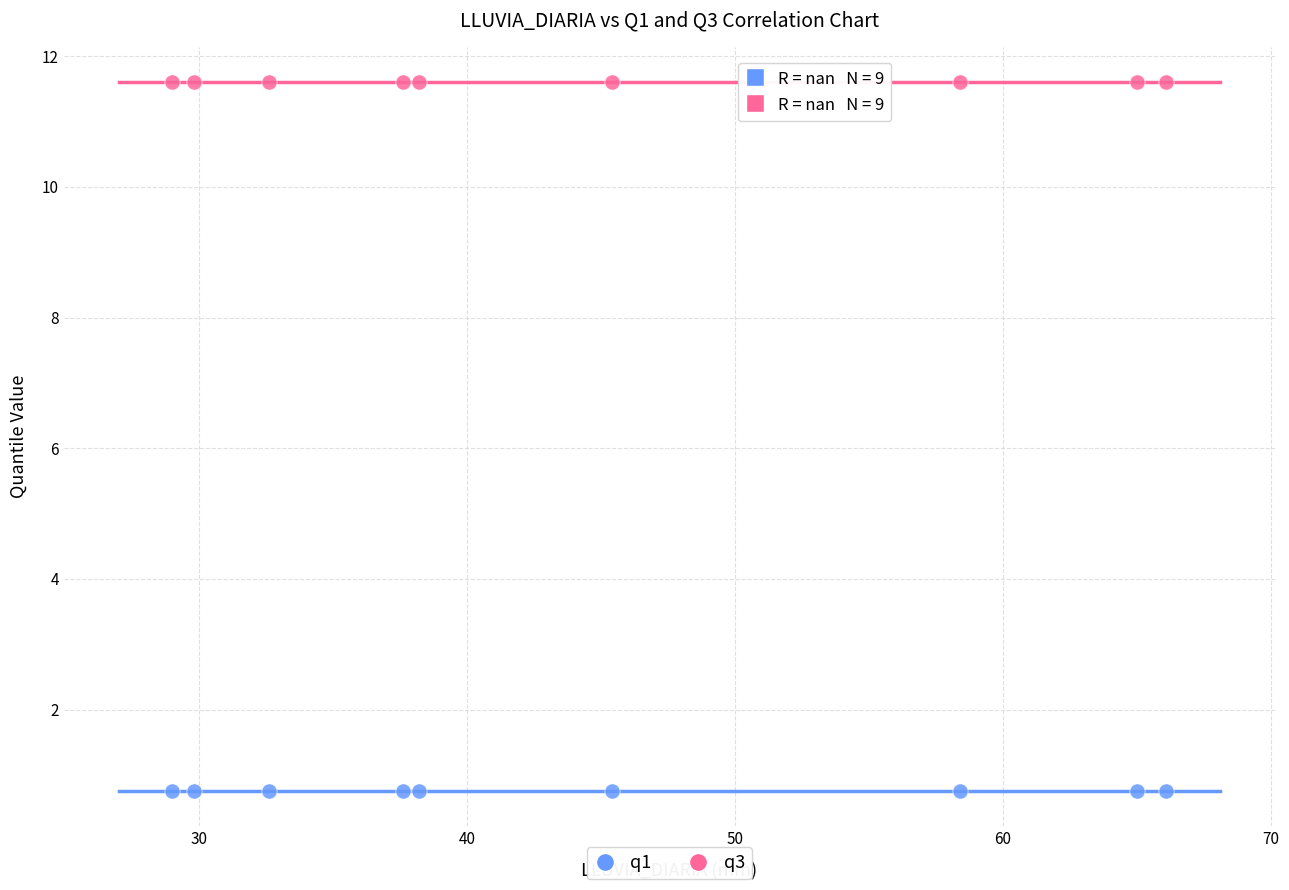

Which series reaches the minimum Y coordinate?

q1